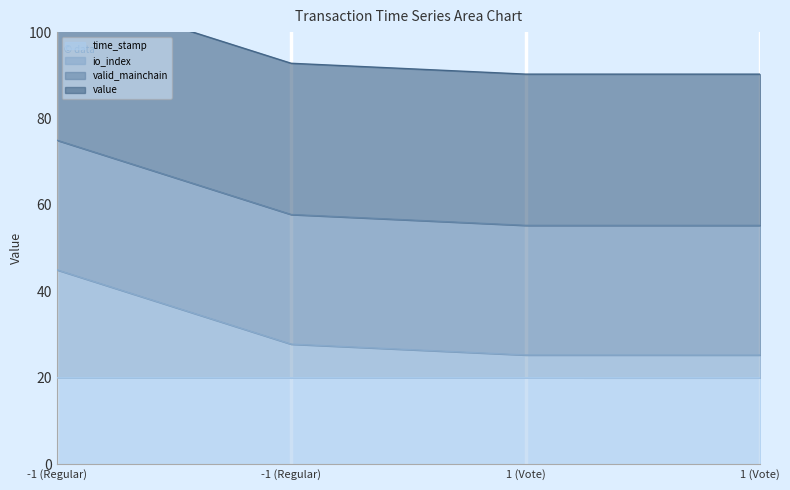

What is the difference between the io_index values at 1 (Vote) and -1 (Regular)?

19.7